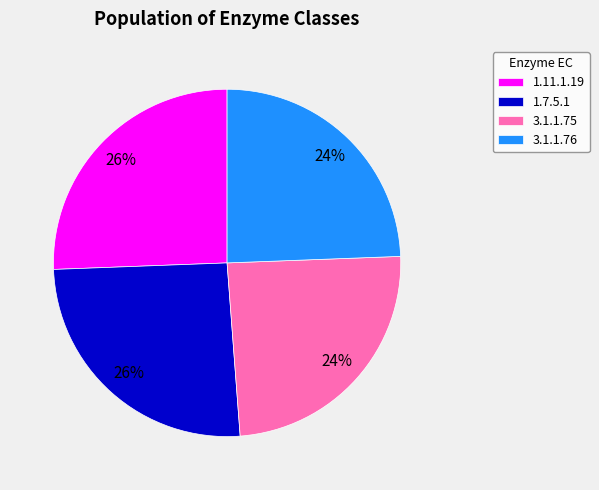

To the nearest percent, what percentage of the pie is 3.1.1.75?

24%